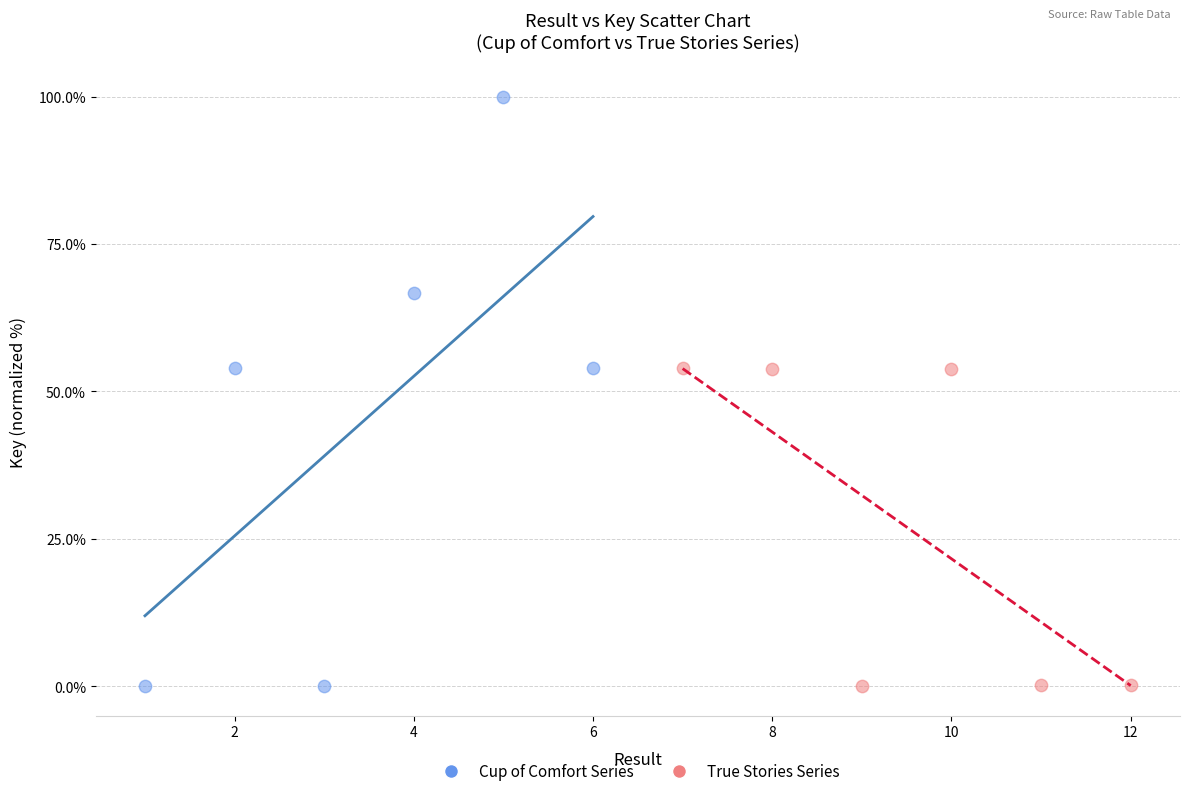

Which series reaches the maximum Y coordinate?

Cup of Comfort Series